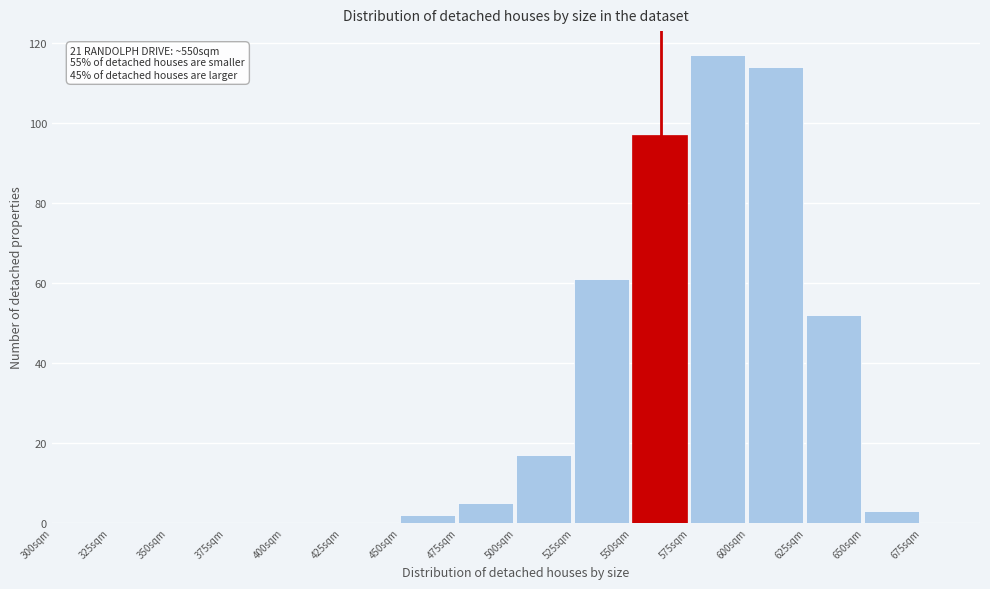

Over which range of the x-axis is the bar tallest?

575 to 600